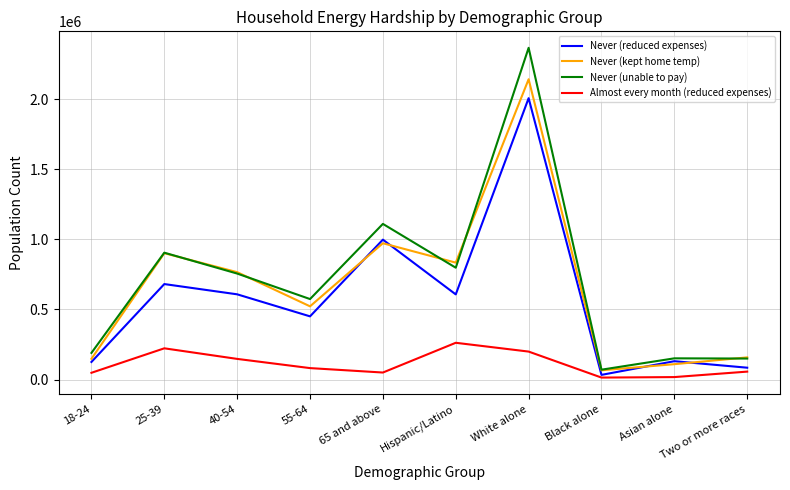

True or false: Never (unable to pay) and Almost every month (reduced expenses) cross at least once.

False